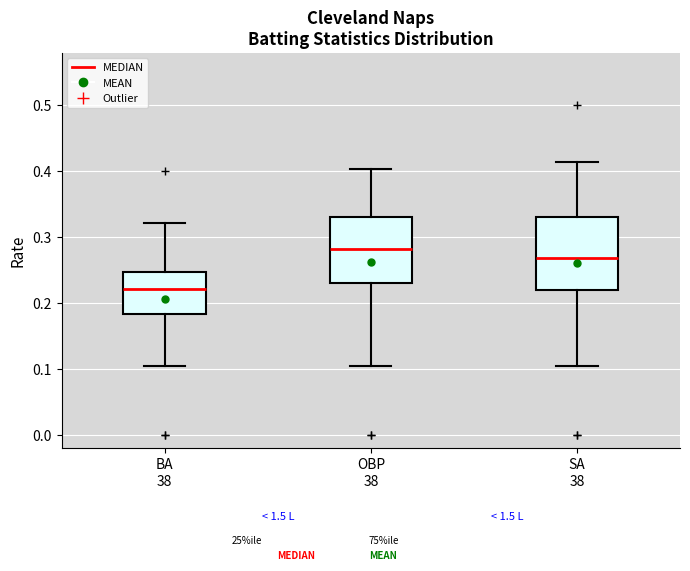

Which box has the lowest median line?

BA 38